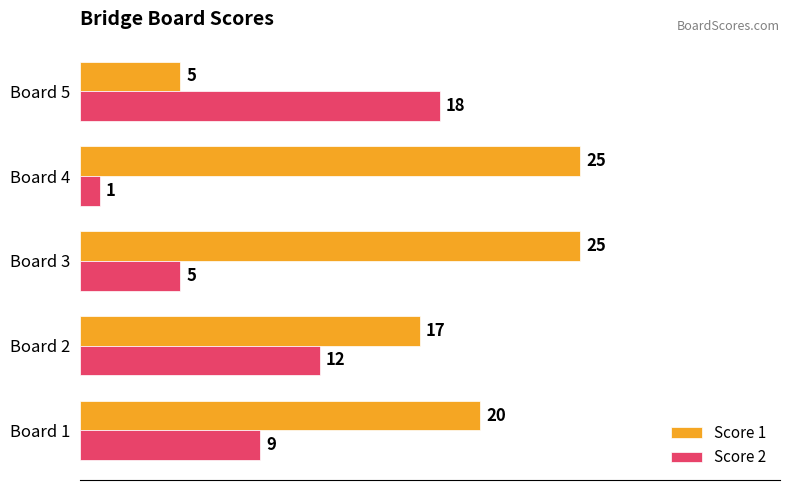

At which label does Score 2 reach its minimum?

Board 4